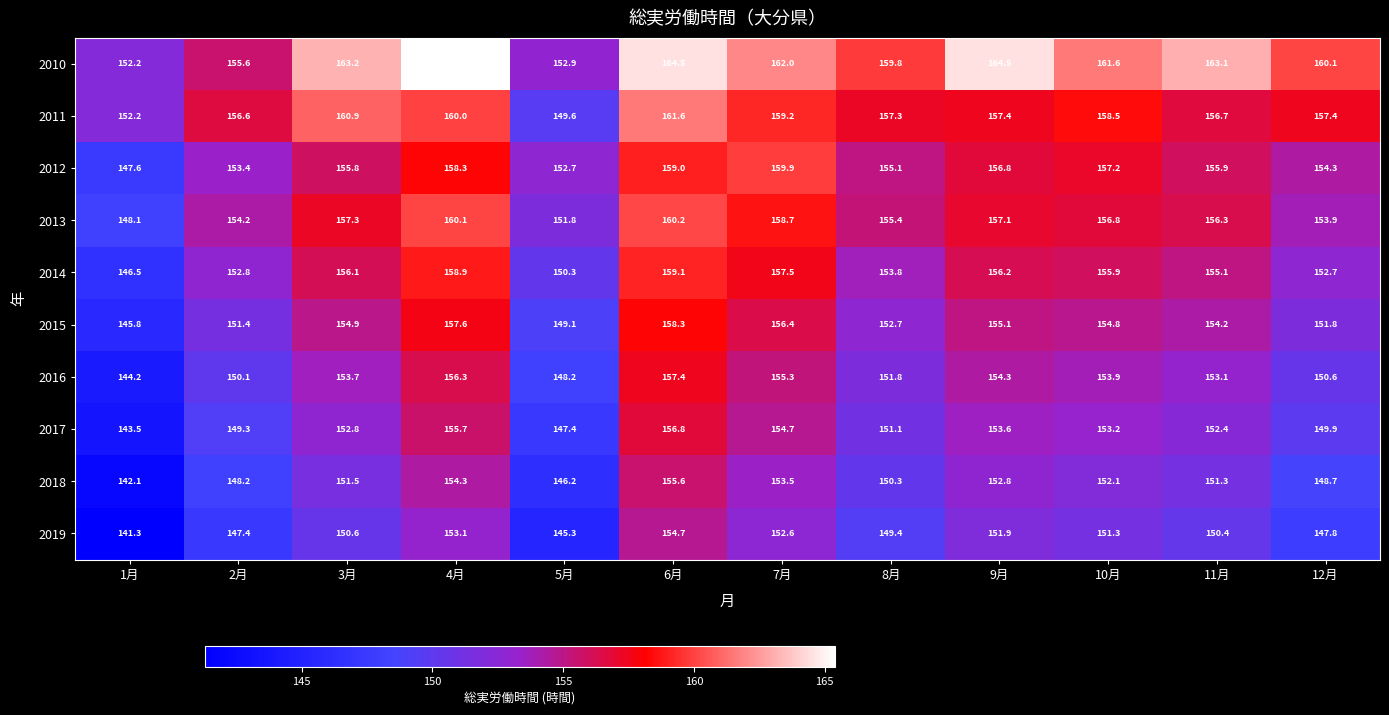

Which series changed the most between 5月 and 11月?

2010